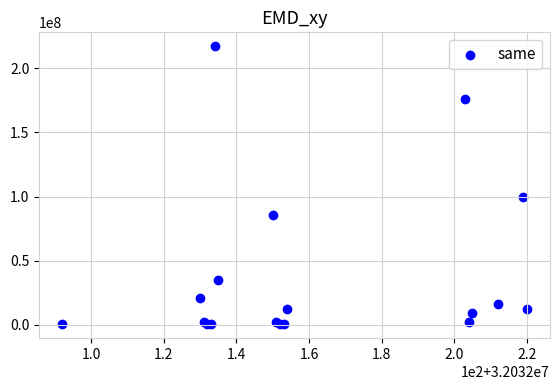

What Y value in the scatter plot is closest to 108800000?

99958000